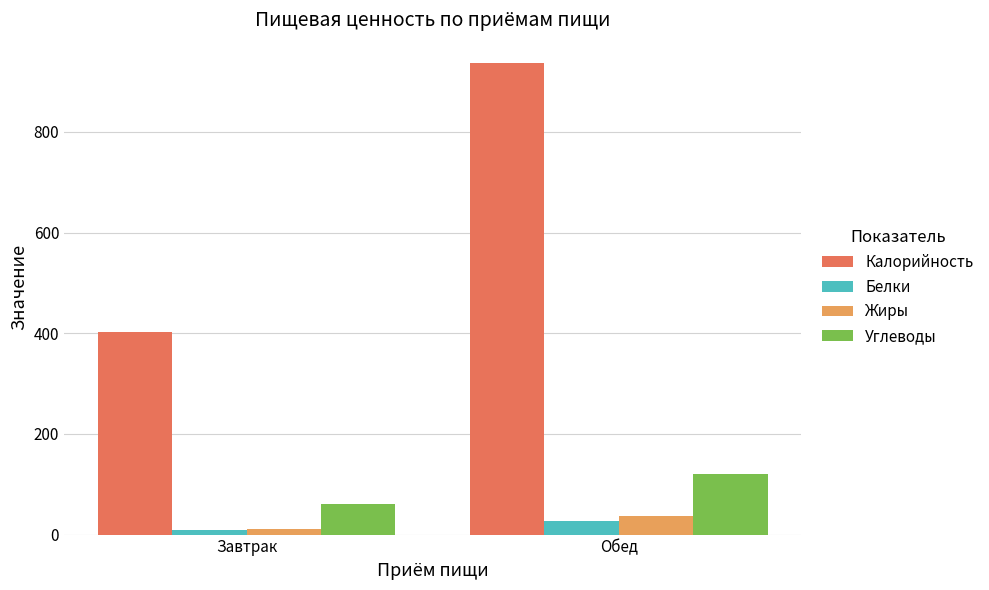

What is the label of the 1st bar from the left?

Завтрак